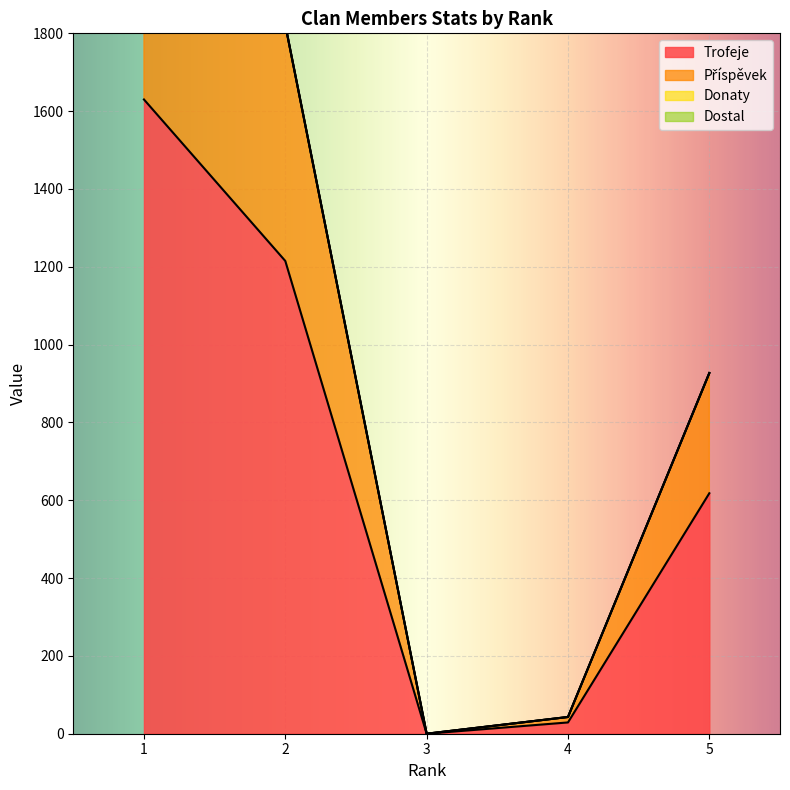

What is the maximum value shown in the chart?

2445